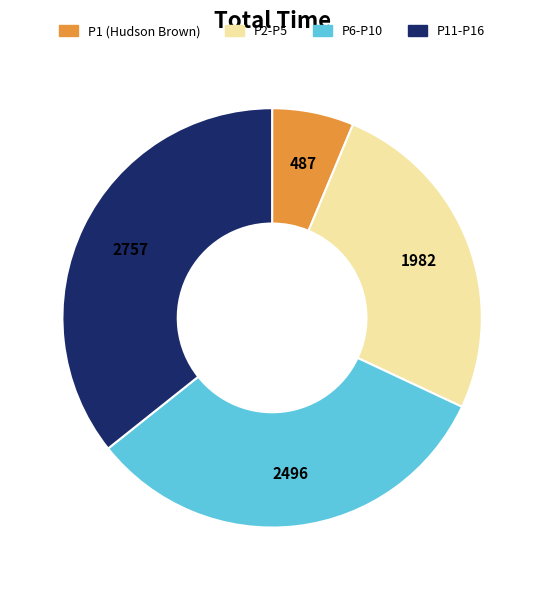

Is there a majority slice in this chart?

No